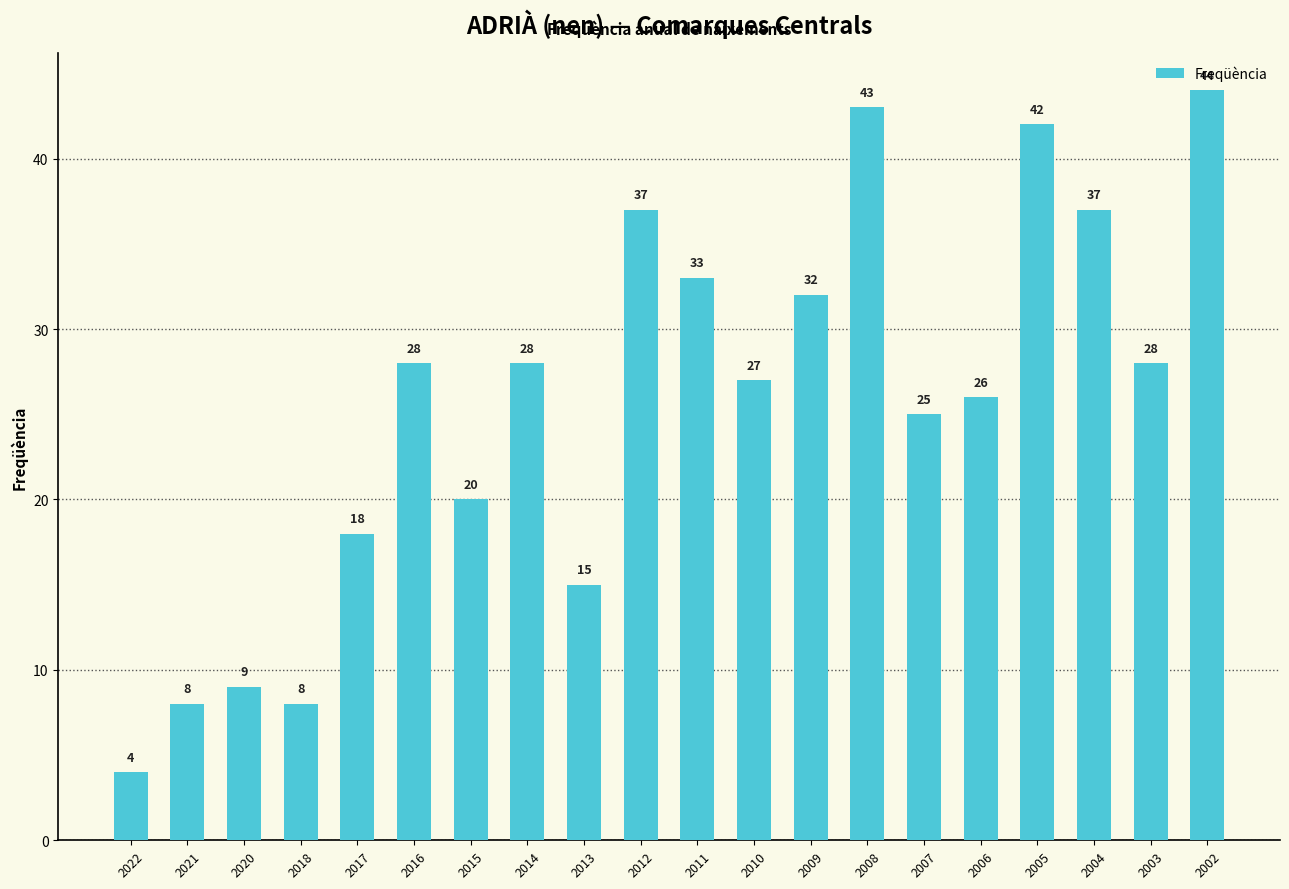

Where is the data nearest to the value 24?

2007